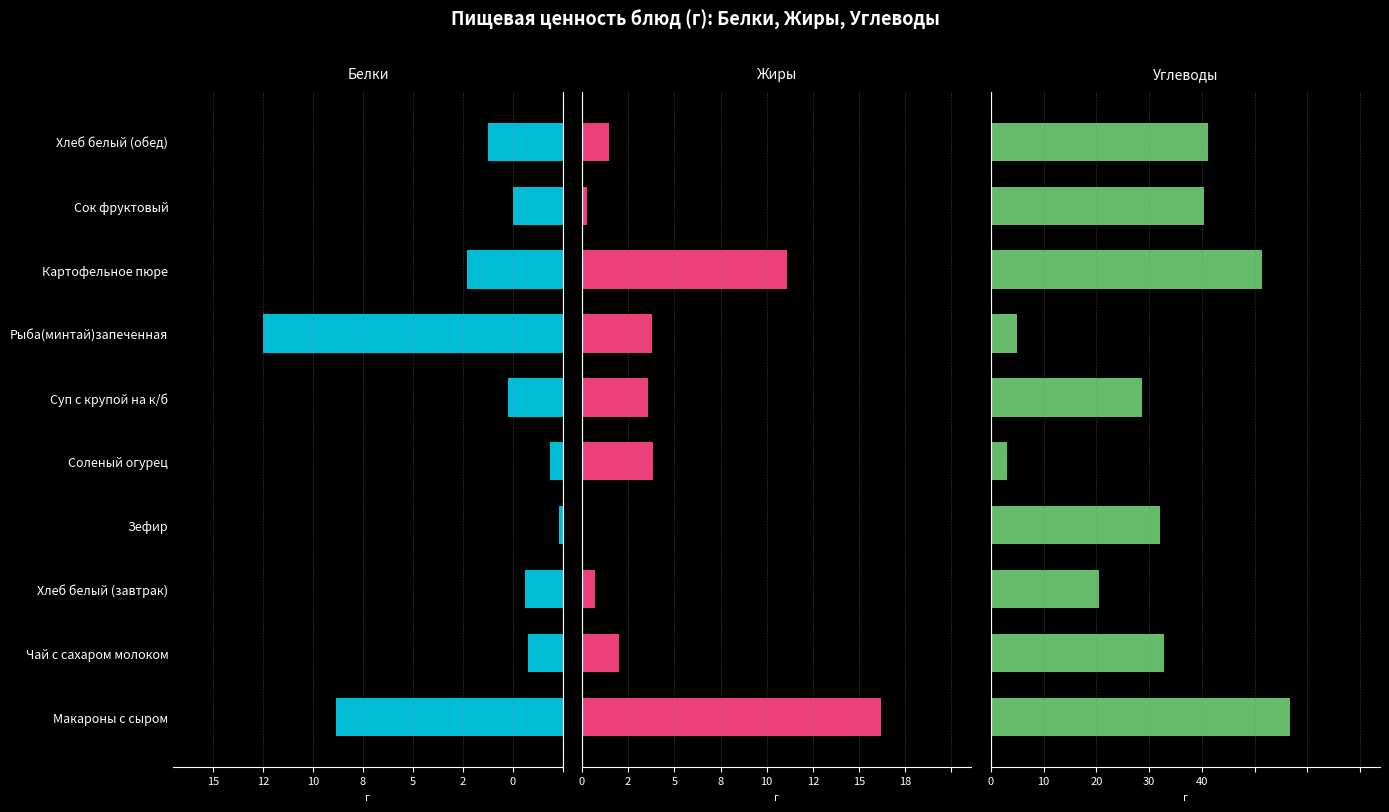

Count the number of categories in the chart.

10